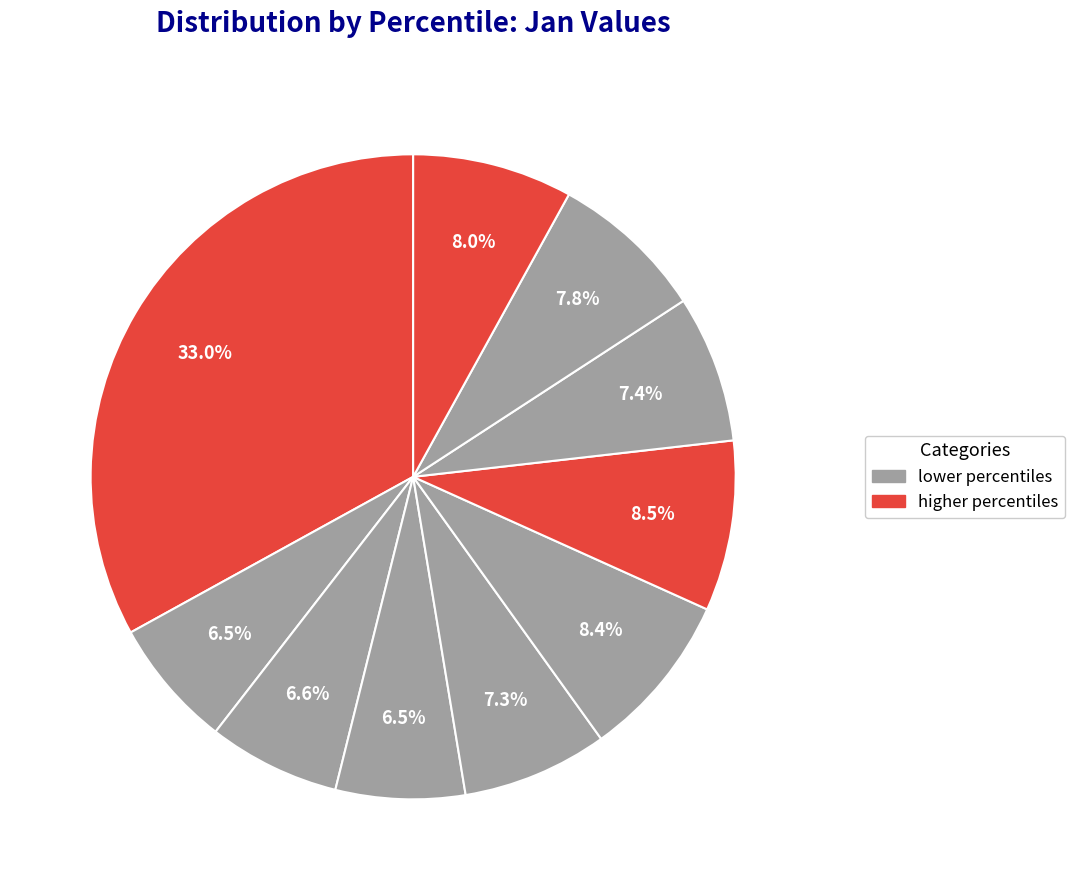

Is there any slice that represents more than half of the pie?

No